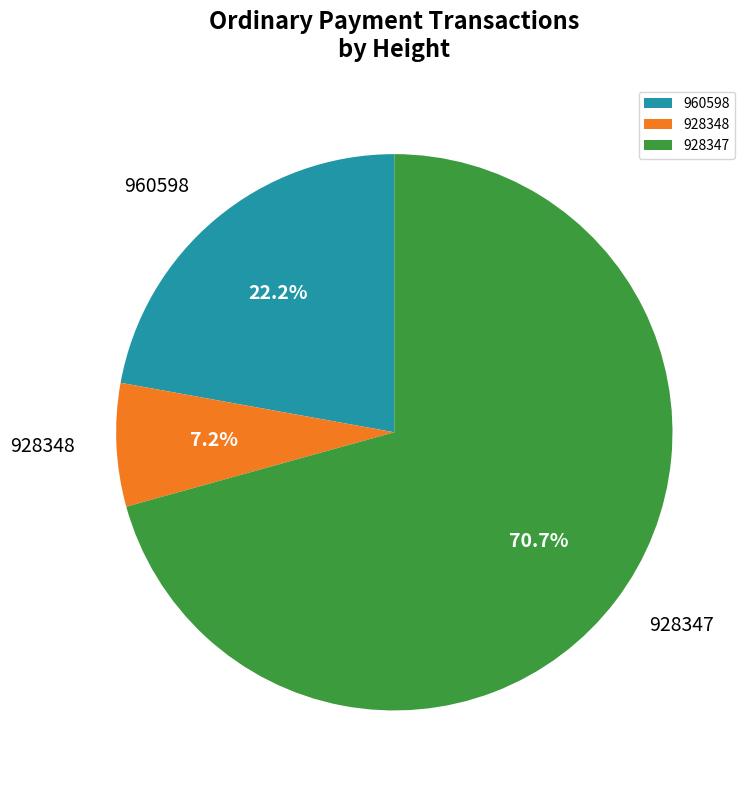

How many segments does this pie chart have?

3